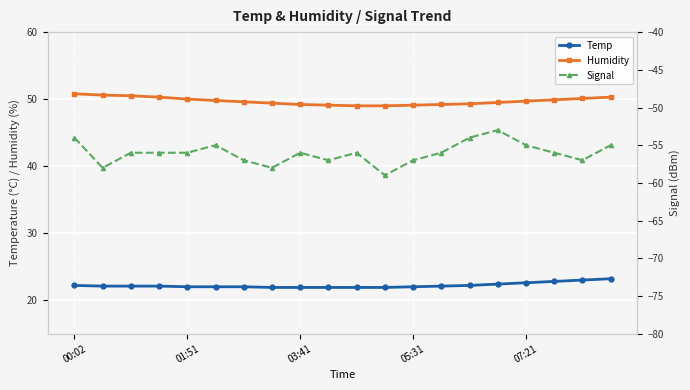

What is the maximum value for Temp?

23.2